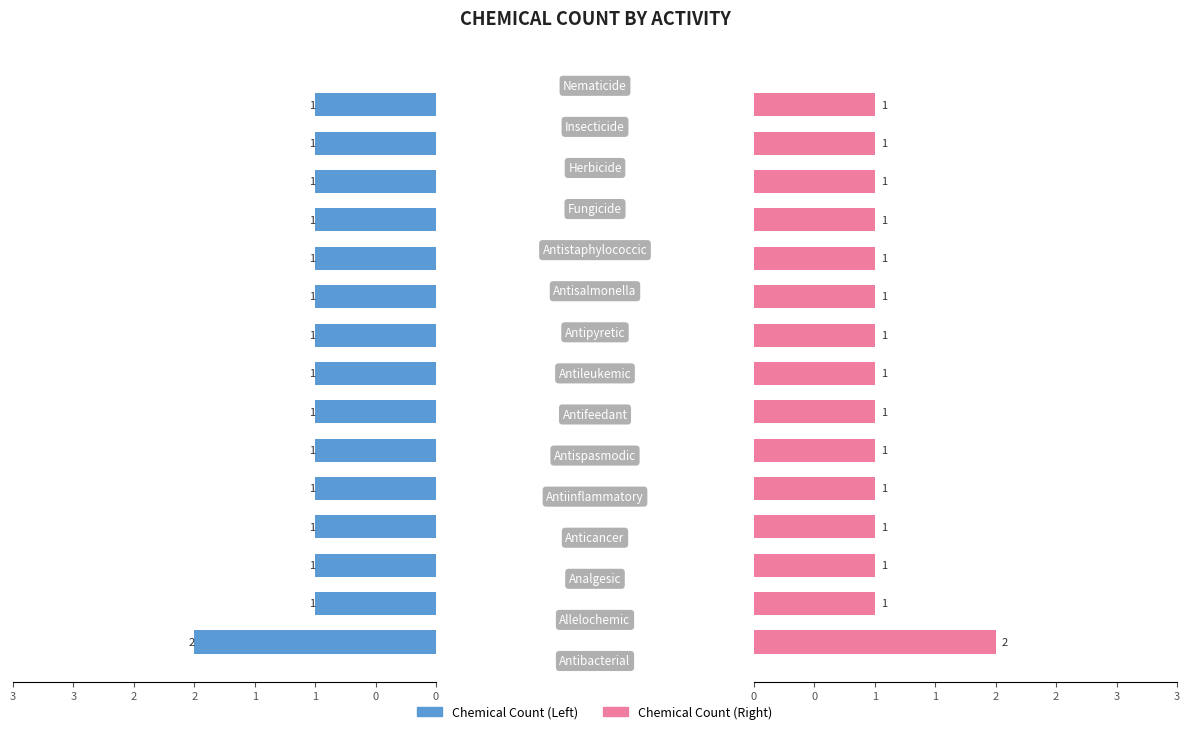

What is the highest value of the Chemical Count (alt) series?

2